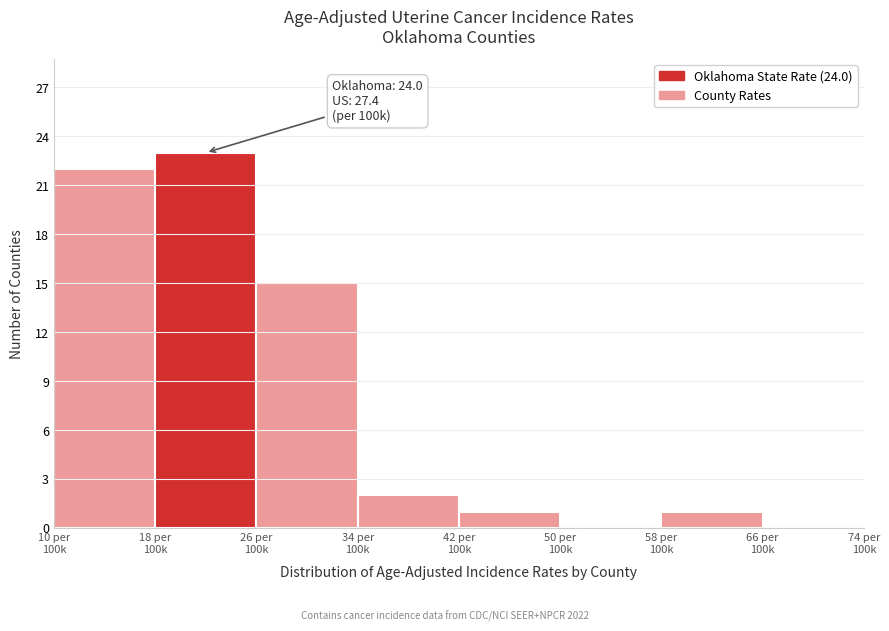

What is the greatest value displayed?

23